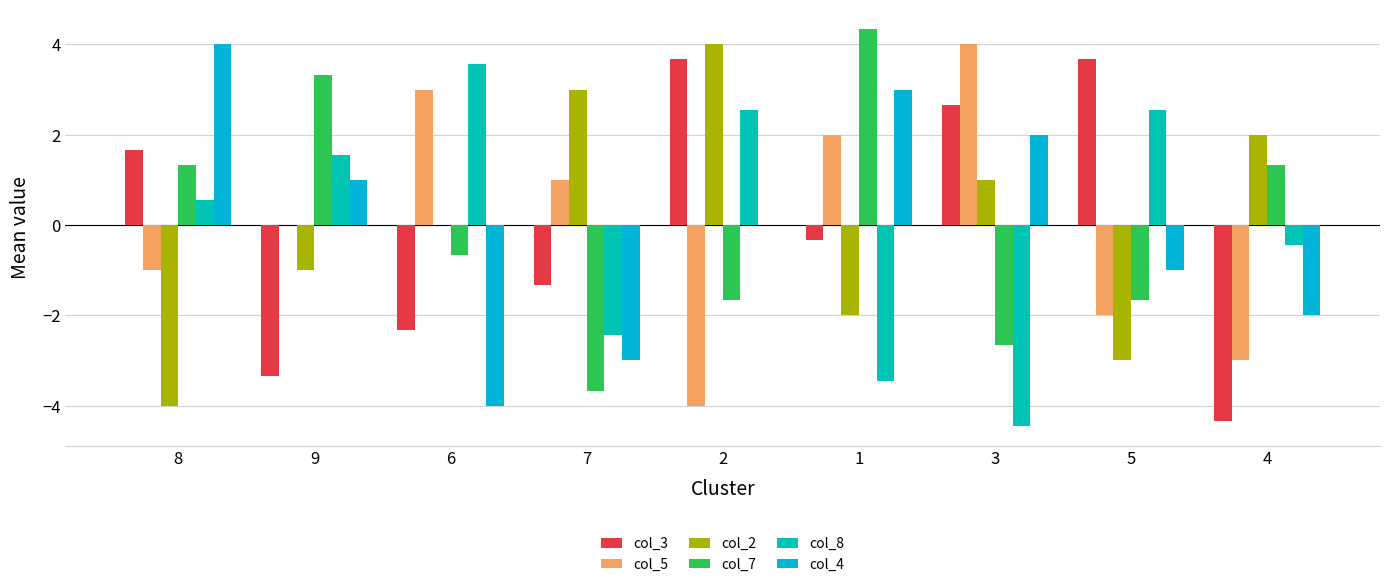

The col_2 series shows 2.0 at 4. True or false?

True